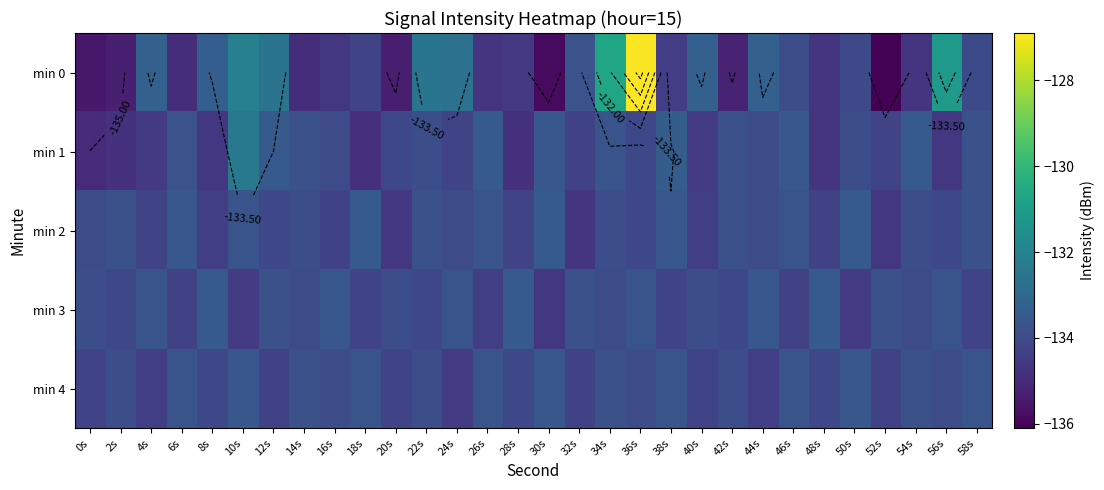

At which category is the sum across all series the highest?

36s